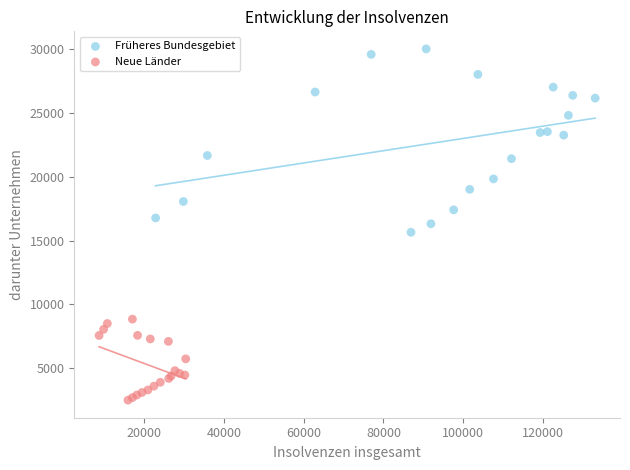

Which series contains the lowest Y value?

Neue Länder